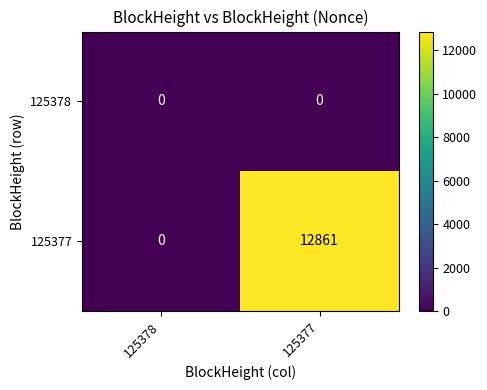

What value does the 125377 series have at 125377, to the nearest 10?

12860